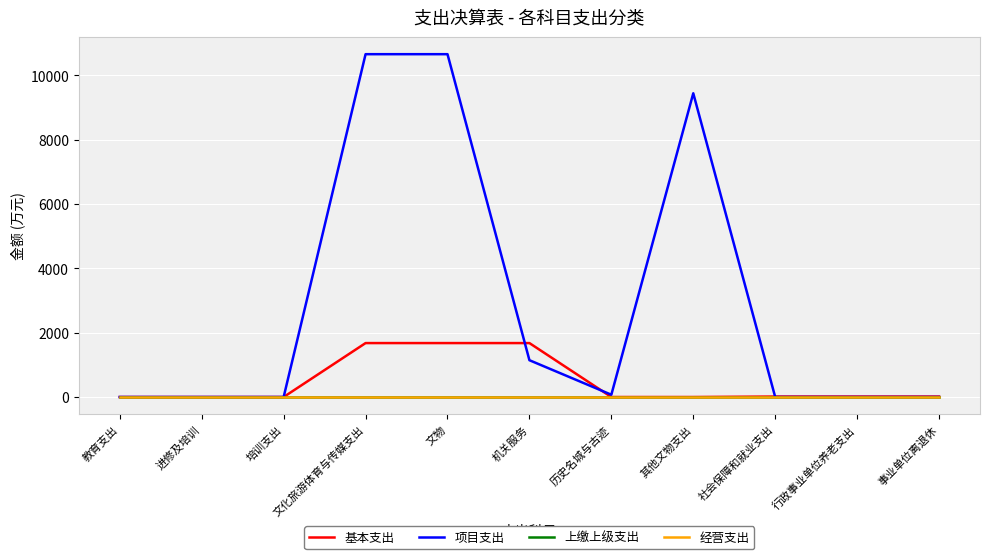

Reading left to right, transcribe all the data shown in this chart.

基本支出: 教育支出=0.1	进修及培训=0.1	培训支出=0.1	文化旅游体育与传媒支出=1677.4	文物=1677.4	机关服务=1677.4	历史名城与古迹=0.0	其他文物支出=0.0	社会保障和就业支出=14.8	行政事业单位养老支出=14.8	事业单位离退休=14.8
项目支出: 教育支出=0.0	进修及培训=0.0	培训支出=0.0	文化旅游体育与传媒支出=10661.4	文物=10661.4	机关服务=1144.9	历史名城与古迹=71.3	其他文物支出=9445.2	社会保障和就业支出=0.0	行政事业单位养老支出=0.0	事业单位离退休=0.0
上缴上级支出: 教育支出=0.0	进修及培训=0.0	培训支出=0.0	文化旅游体育与传媒支出=0.0	文物=0.0	机关服务=0.0	历史名城与古迹=0.0	其他文物支出=0.0	社会保障和就业支出=0.0	行政事业单位养老支出=0.0	事业单位离退休=0.0
经营支出: 教育支出=0.0	进修及培训=0.0	培训支出=0.0	文化旅游体育与传媒支出=0.0	文物=0.0	机关服务=0.0	历史名城与古迹=0.0	其他文物支出=0.0	社会保障和就业支出=0.0	行政事业单位养老支出=0.0	事业单位离退休=0.0